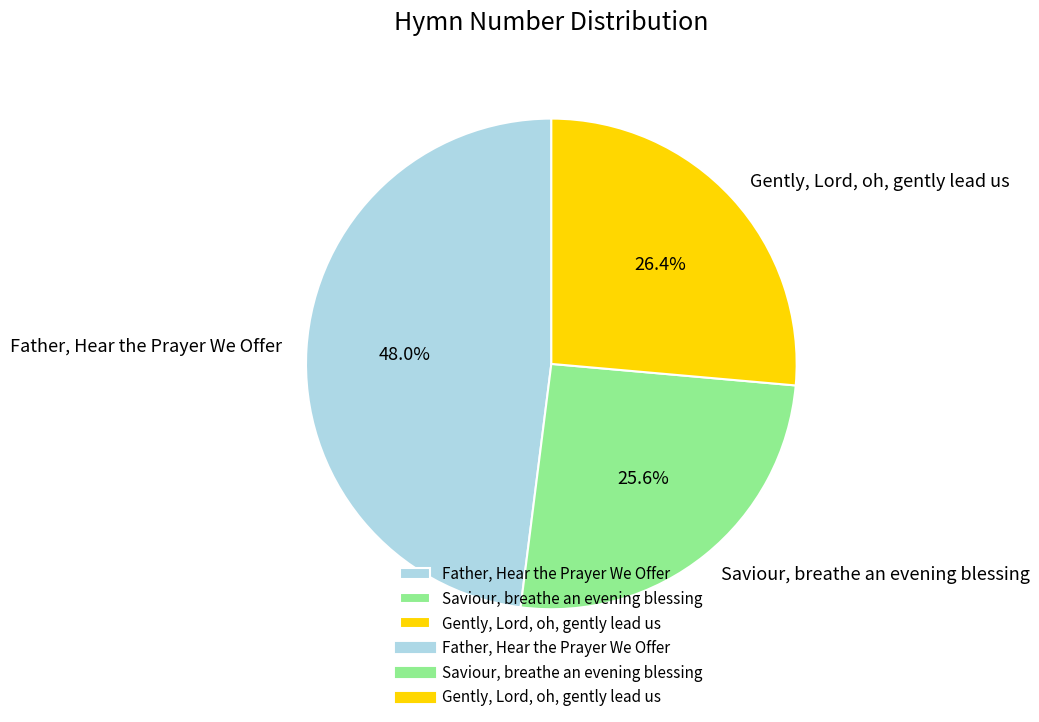

How many slices are in this pie chart?

3